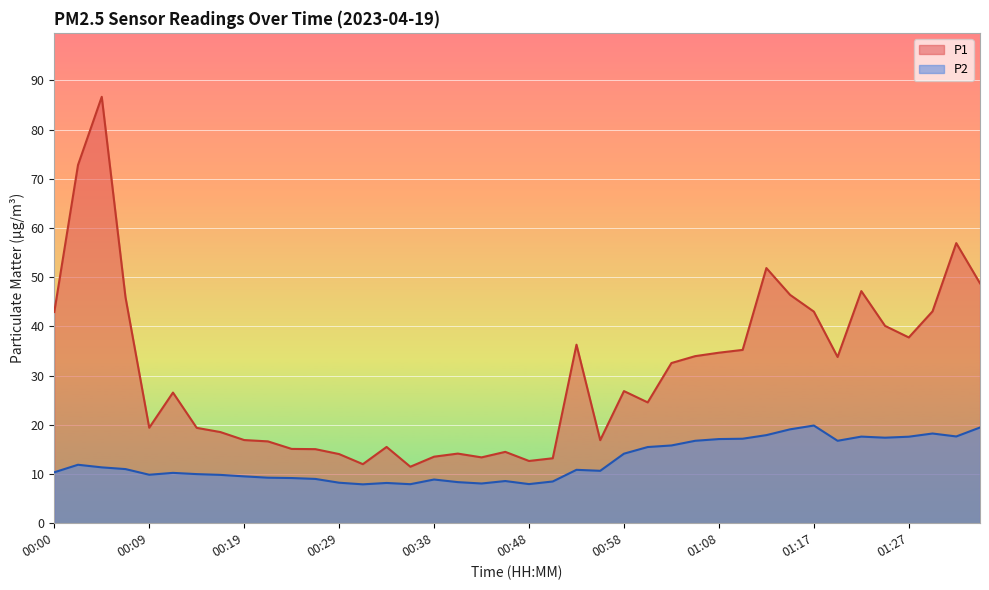

At which label is P2 closest to 13?

00:02